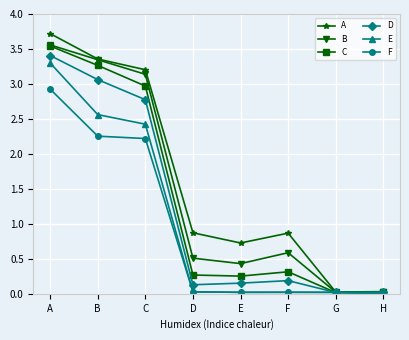

How many interior local peaks does the A series have?

1